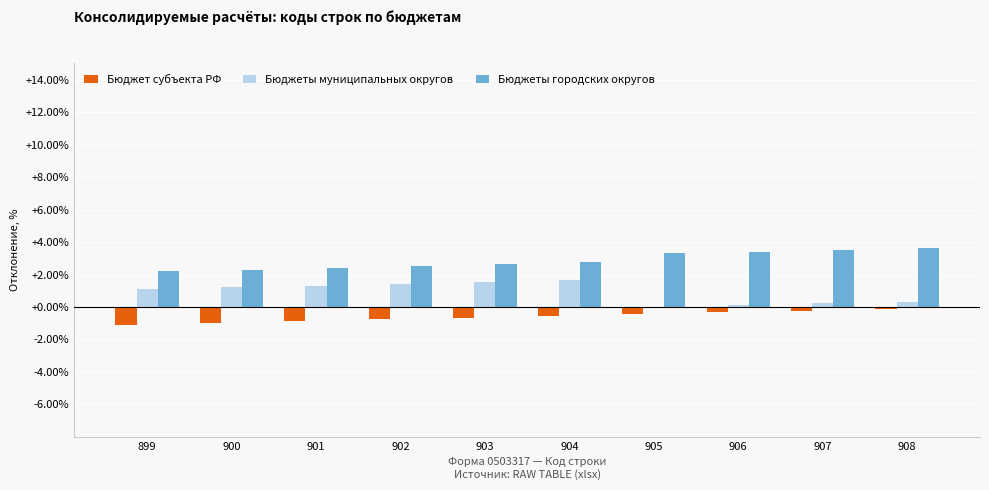

Reading left to right, list all the values displayed in this chart.

Бюджет субъекта РФ: 899=-1.1	900=-1.0	901=-0.9	902=-0.8	903=-0.7	904=-0.5	905=-0.4	906=-0.3	907=-0.2	908=-0.1
Бюджеты муниципальных округов: 899=1.1	900=1.2	901=1.3	902=1.4	903=1.5	904=1.6	905=0.0	906=0.1	907=0.2	908=0.3
Бюджеты городских округов: 899=2.2	900=2.3	901=2.4	902=2.5	903=2.6	904=2.7	905=3.3	906=3.4	907=3.5	908=3.6